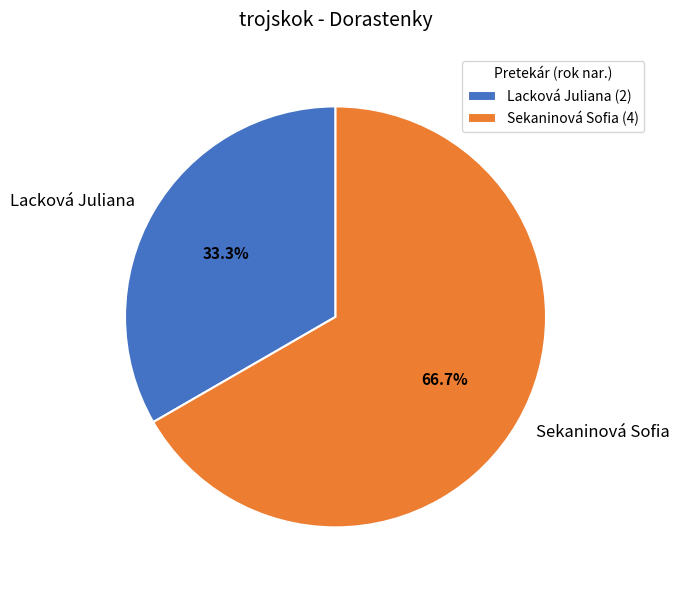

Is the sum of Lacková Juliana and Sekaninová Sofia greater than half?

Yes